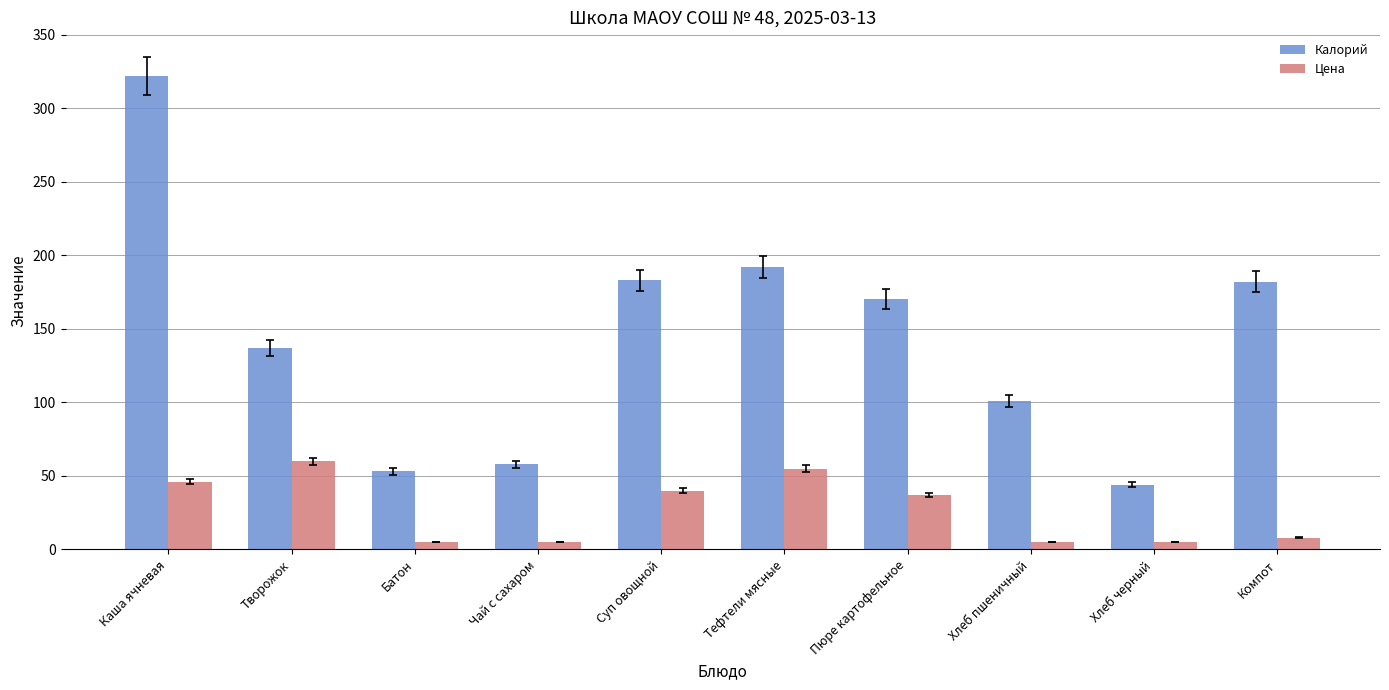

Is it true that Калорий equals 267 at Компот?

False